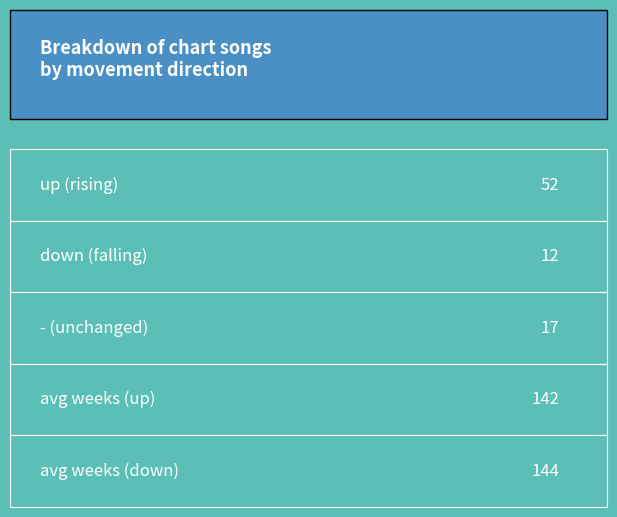

What is the change in value from up to -?

-35